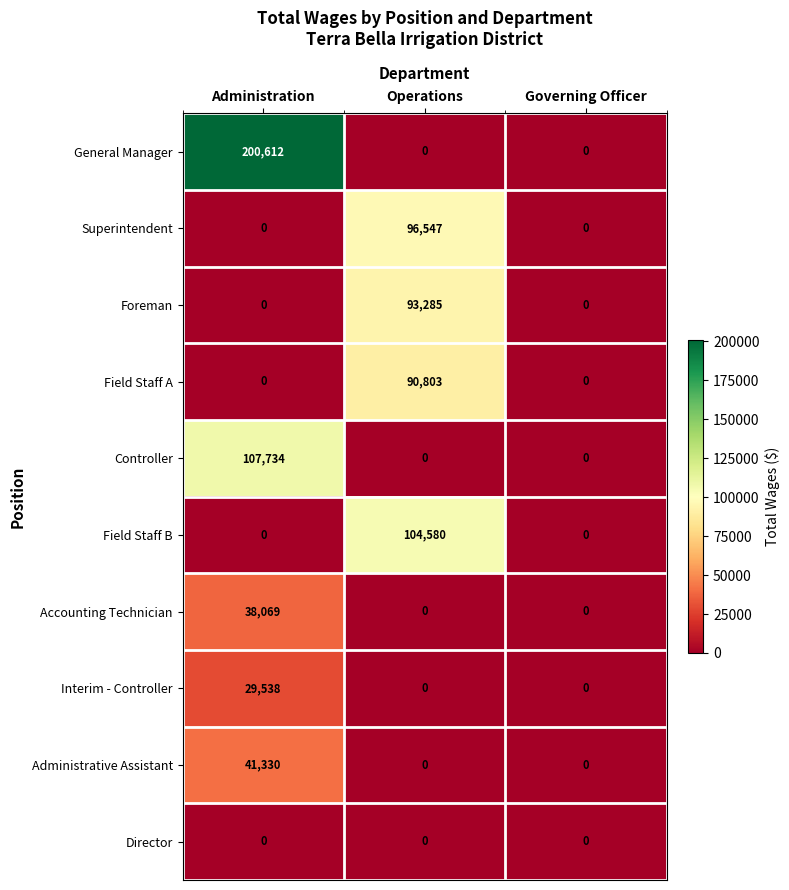

Count the Controller values in the range 0 to 107734.

3